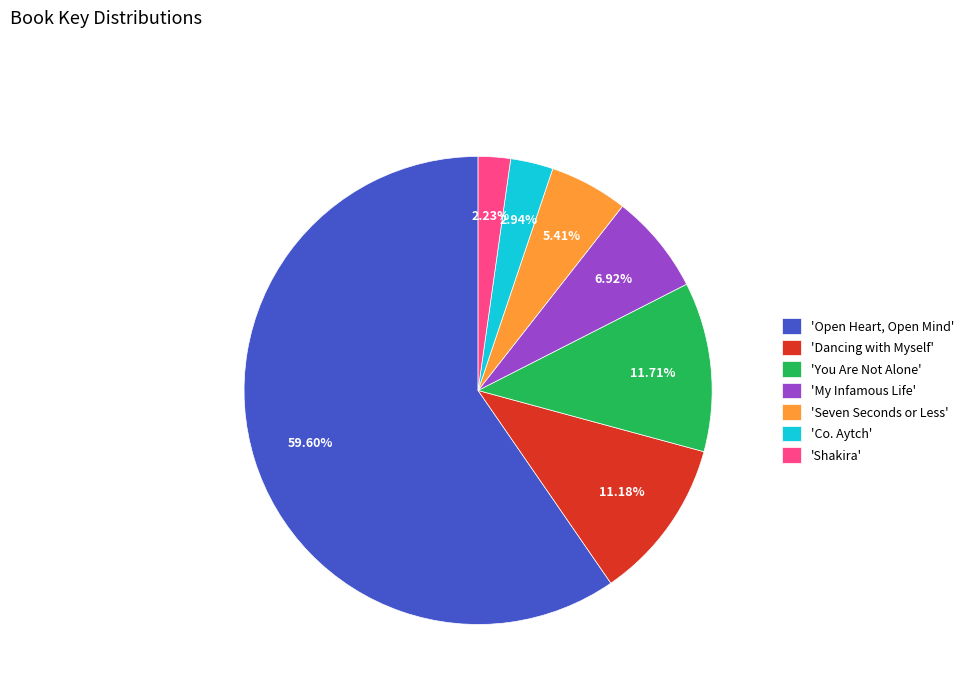

To the nearest percent, what is the average slice percentage?

14%